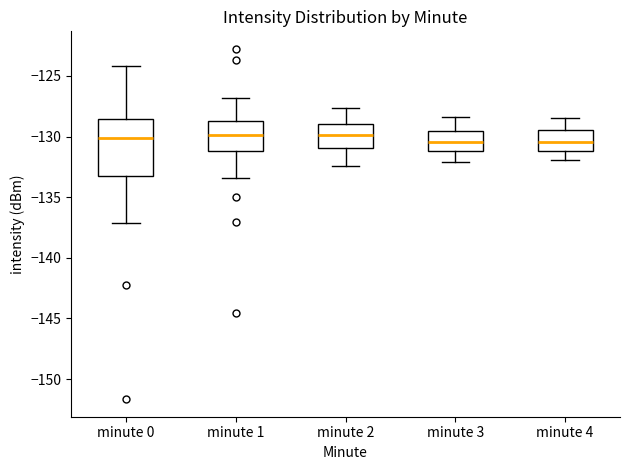

Reading left to right, read every box against the y-axis: the position of its median line, the range the box covers, and the ends of its whiskers. The values are not printed on the chart, so give them approximately, as read against the axis.

minute 0: median -130.0, box -133.5 to -128.5, whiskers -137.0 to -124.0
minute 1: median -130.0, box -131.0 to -128.5, whiskers -133.5 to -127.0
minute 2: median -130.0, box -131.0 to -129.0, whiskers -132.5 to -127.5
minute 3: median -130.5, box -131.0 to -129.5, whiskers -132.0 to -128.5
minute 4: median -130.5, box -131.0 to -129.5, whiskers -132.0 to -128.5